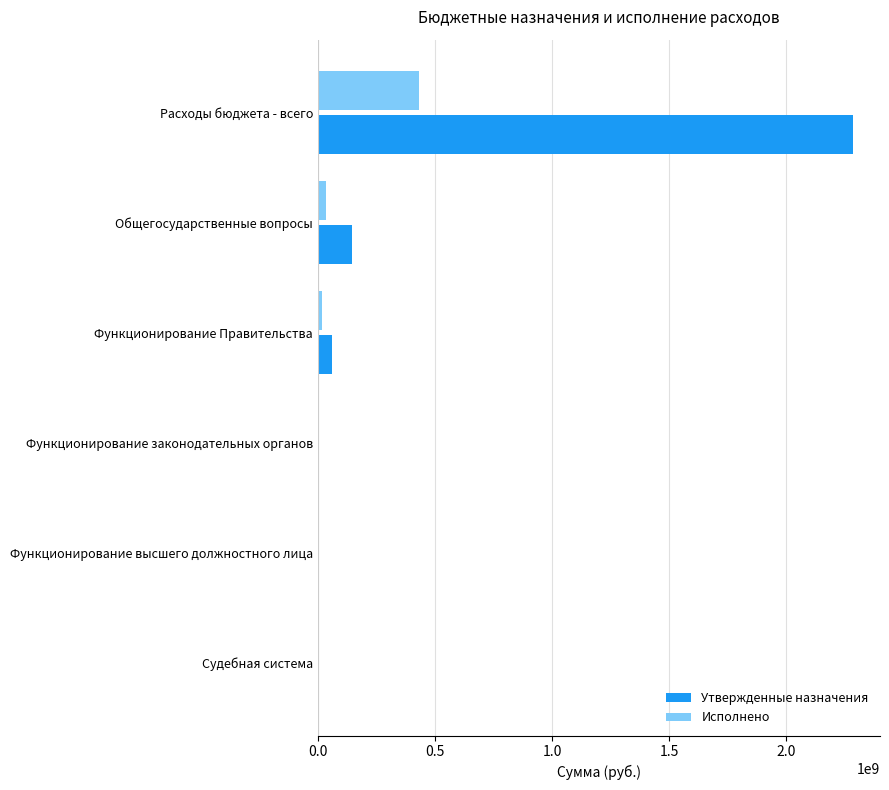

At which category is the sum across all series the highest?

Расходы бюджета - всего